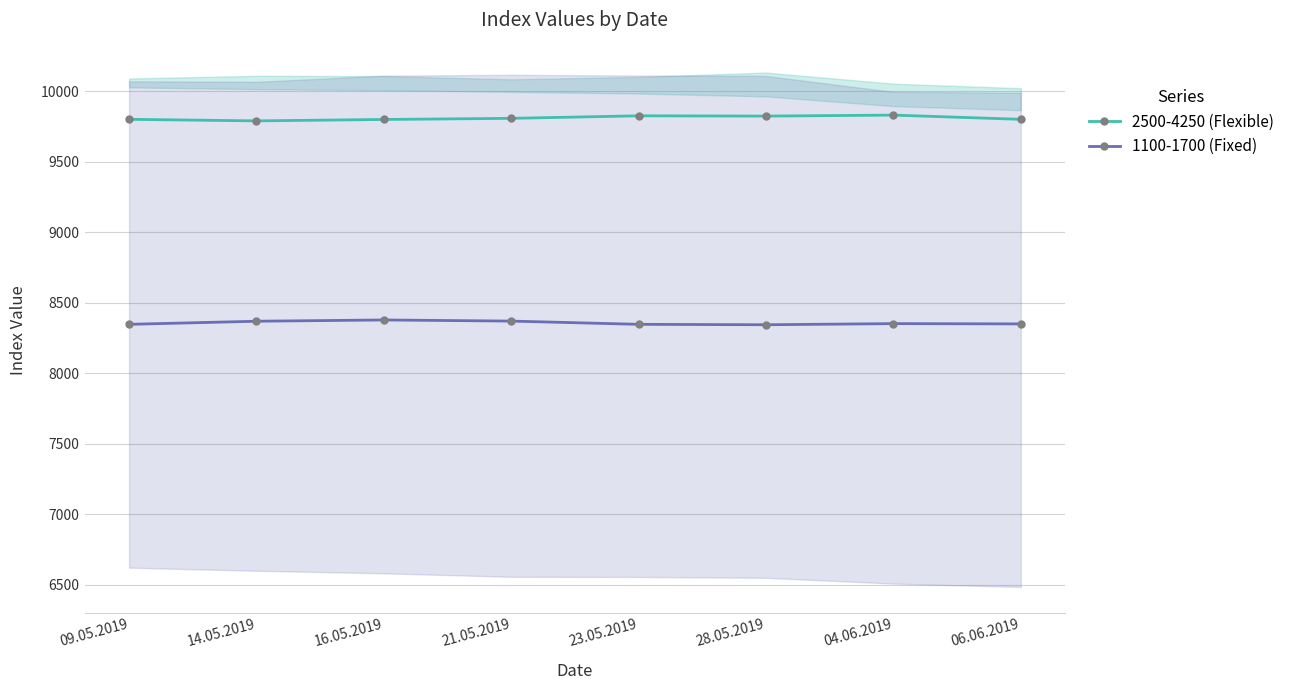

Which has a higher value, 09.05.2019 or 23.05.2019?

23.05.2019